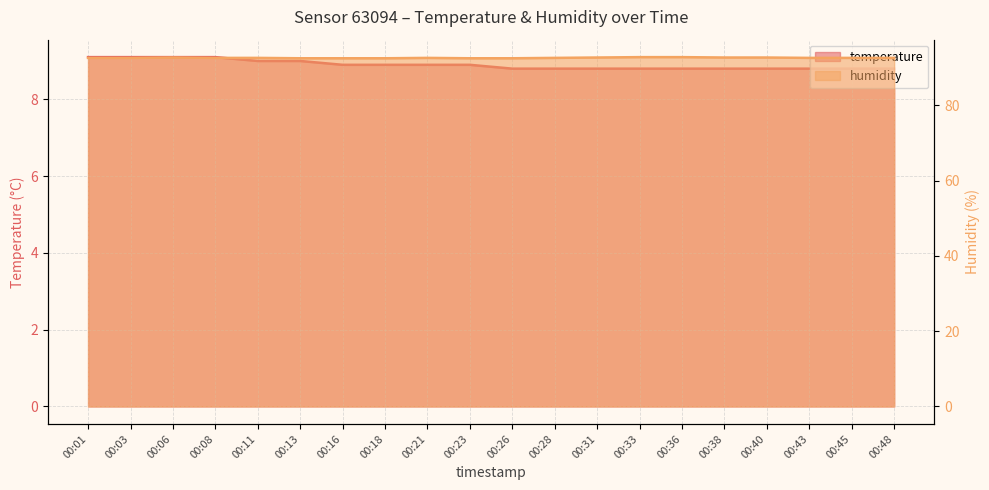

What are all the series names shown in the legend?

temperature, humidity